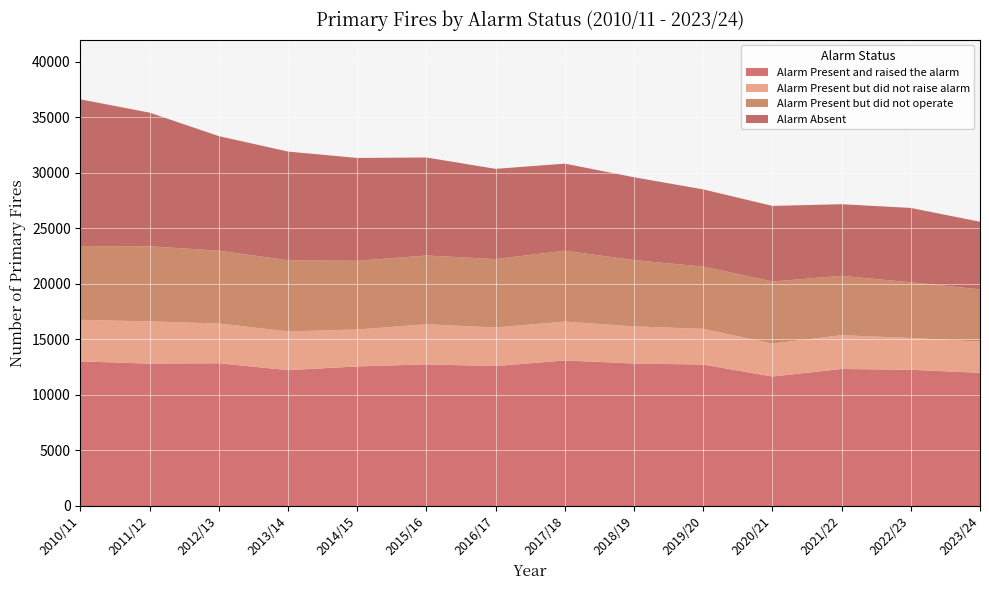

Reading left to right, transcribe all the data shown in this chart.

Alarm Present and raised the alarm: 13019	12818	12851	12233	12565	12749	12598	13105	12829	12732	11655	12337	12266	11990
Alarm Present but did not raise alarm: 3741	3801	3584	3483	3327	3613	3475	3502	3344	3217	2970	3040	2864	2807
Alarm Present but did not operate: 6647	6763	6554	6410	6182	6194	6157	6381	5967	5605	5592	5348	5009	4710
Alarm Absent: 13204	12035	10312	9786	9263	8822	8125	7836	7459	6951	6802	6446	6696	6084